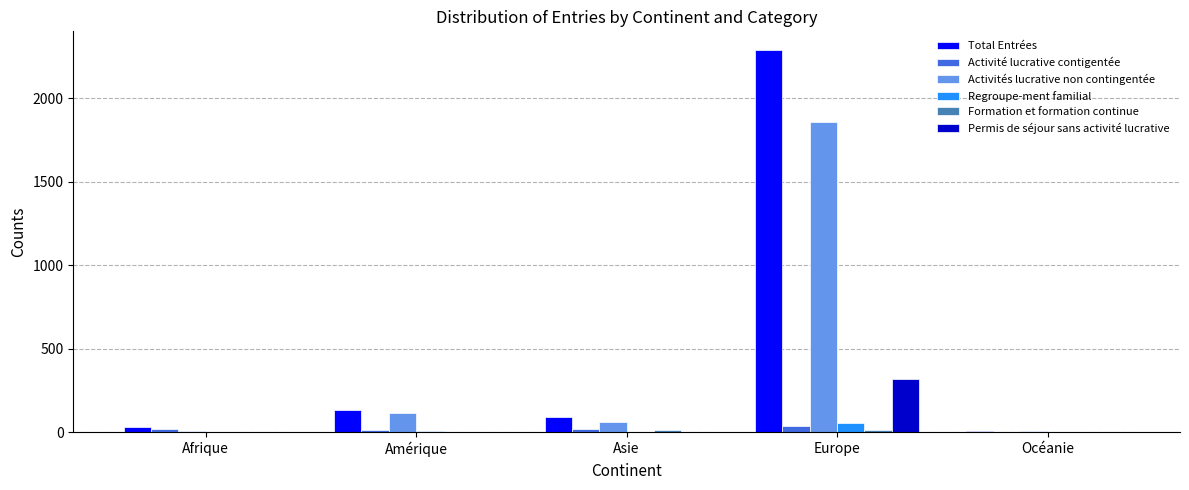

What is the sum of all Total Entrées values?

2552